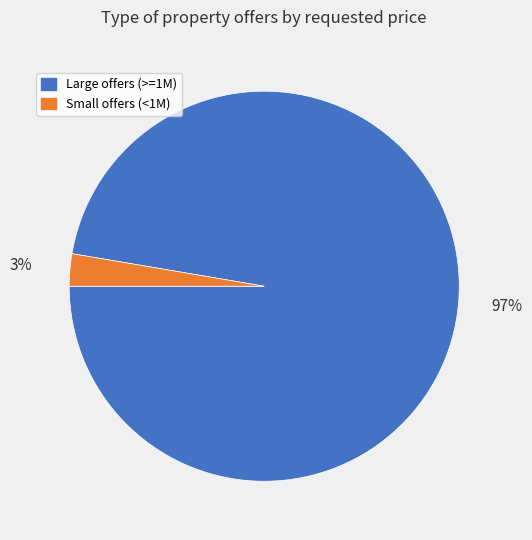

Between Large offers (>=1M) and Small offers (<1M), which is larger?

Large offers (>=1M)